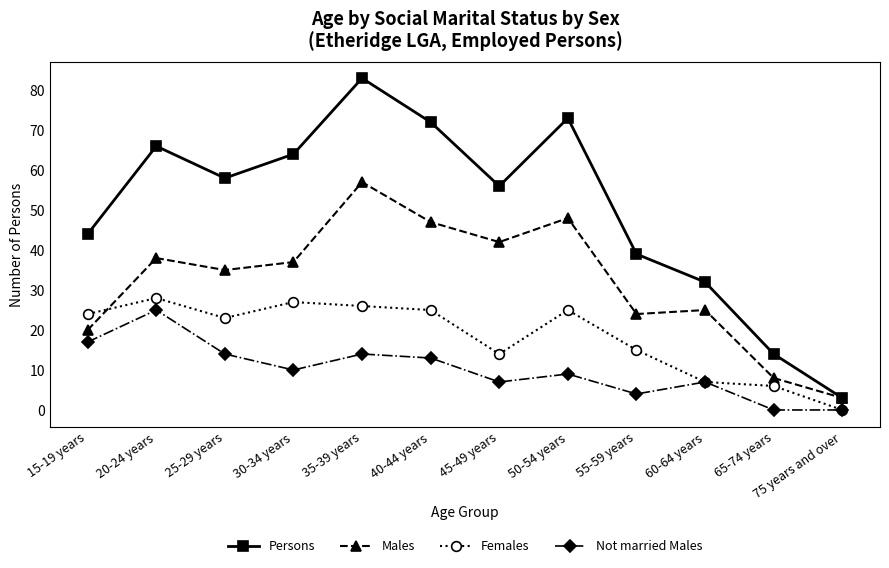

What is the value of the Persons point at the 1st from the left?

44